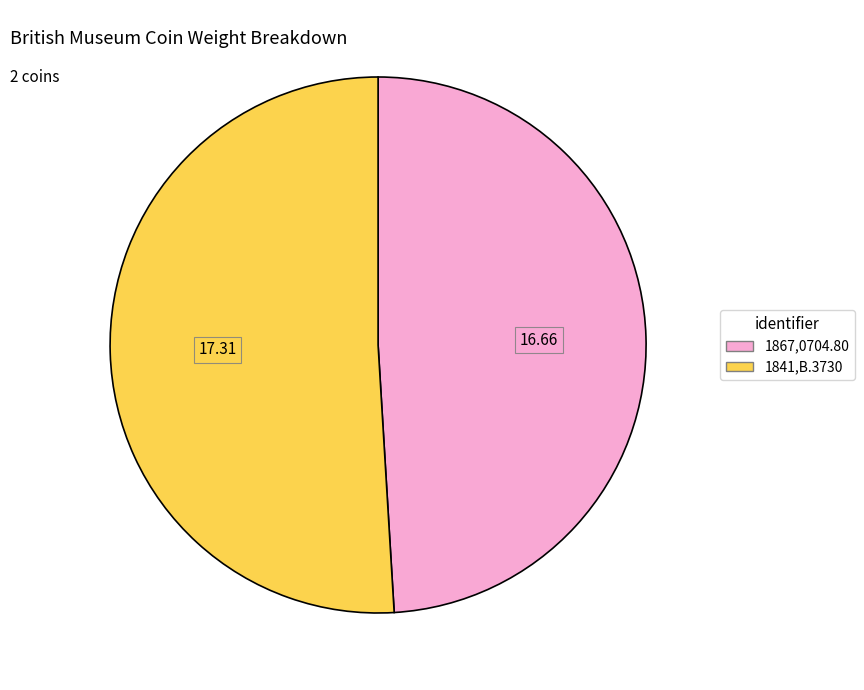

How many segments does this pie chart have?

2